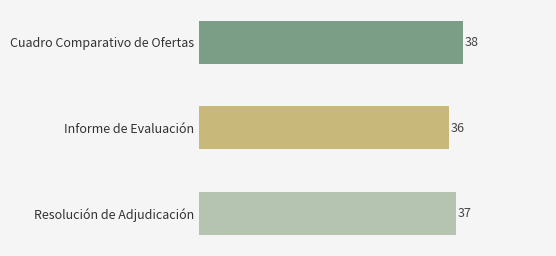

How many data points does each series have?

3